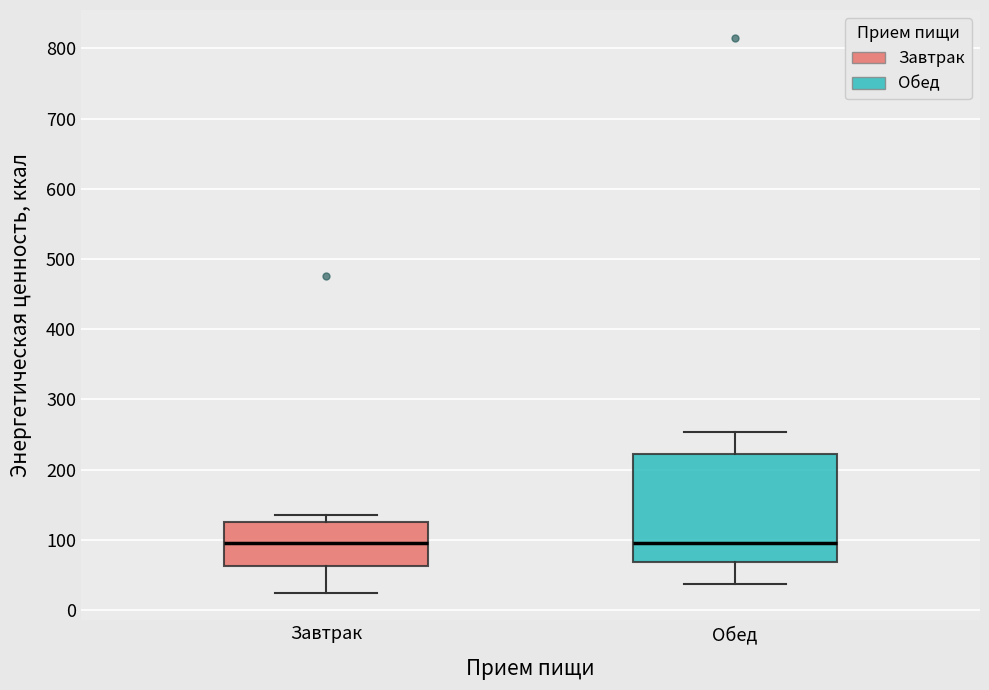

Reading left to right, read every box against the y-axis: the position of its median line, the range the box covers, and the ends of its whiskers. The values are not printed on the chart, so give them approximately, as read against the axis.

Завтрак: median 90, box 60 to 130, whiskers 20 to 140
Обед: median 100, box 70 to 220, whiskers 40 to 250